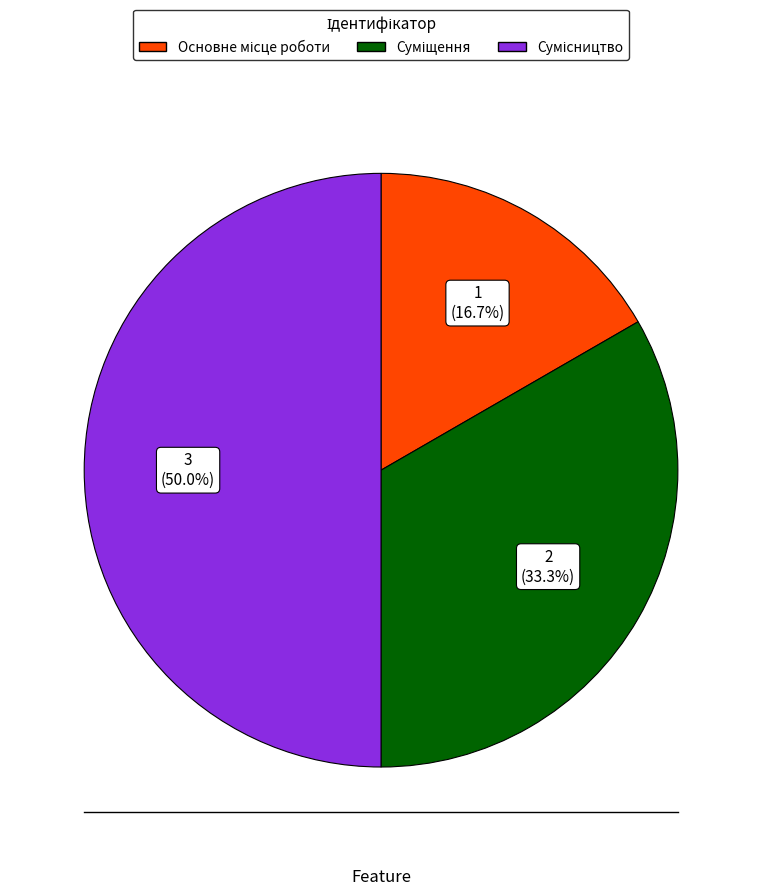

Rank the categories by value from lowest to highest.

Основне місце роботи, Суміщення, Сумісництво